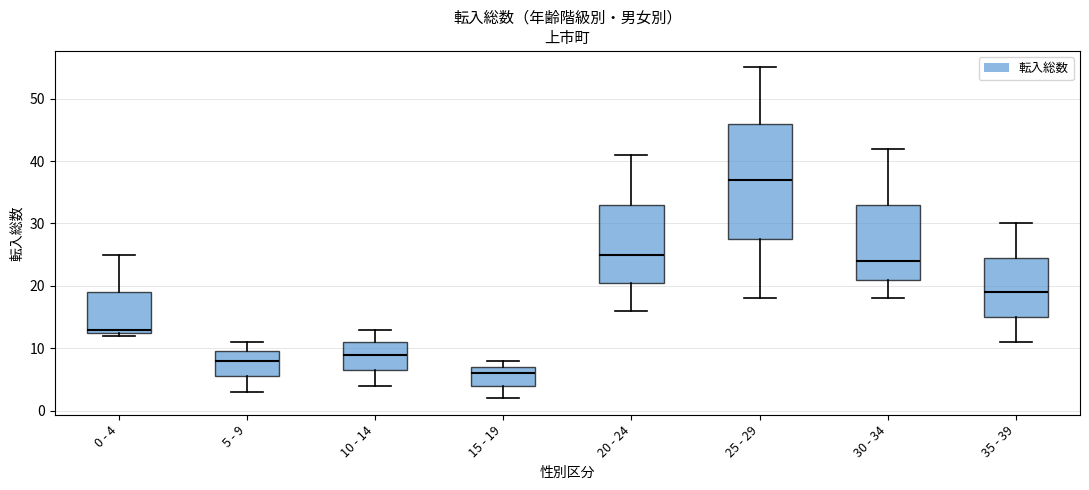

Reading left to right, transcribe this box plot: for each box, give where its median line is, the range the box spans, and where its two whiskers end, as read against the y-axis. The values are not printed on the chart, so give them approximately, as read against the axis.

0 - 4: median 13 (just above the box's lower edge), box 13 to 19, whiskers 12 to 25
5 - 9: median 8, box 6 to 10, whiskers 3 to 11
10 - 14: median 9, box 7 to 11, whiskers 4 to 13
15 - 19: median 6, box 4 to 7, whiskers 2 to 8
20 - 24: median 25, box 21 to 33, whiskers 16 to 41
25 - 29: median 37, box 28 to 46, whiskers 18 to 55
30 - 34: median 24, box 21 to 33, whiskers 18 to 42
35 - 39: median 19, box 15 to 25, whiskers 11 to 30